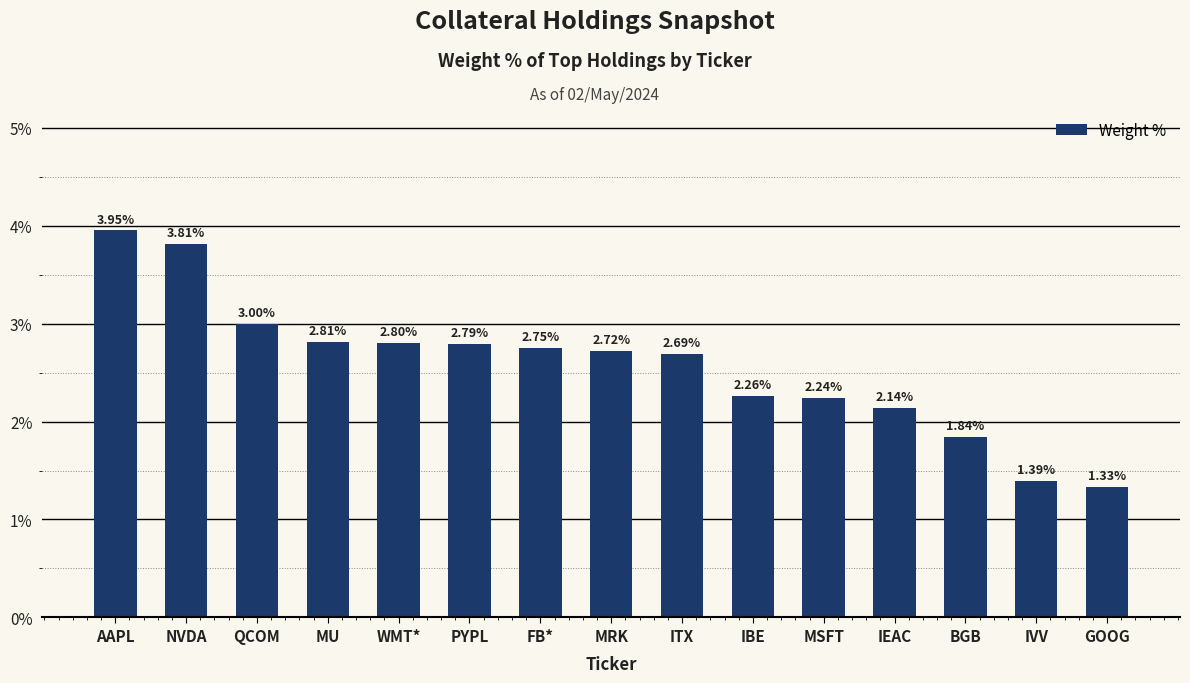

Where is the data nearest to the value 2?

IEAC